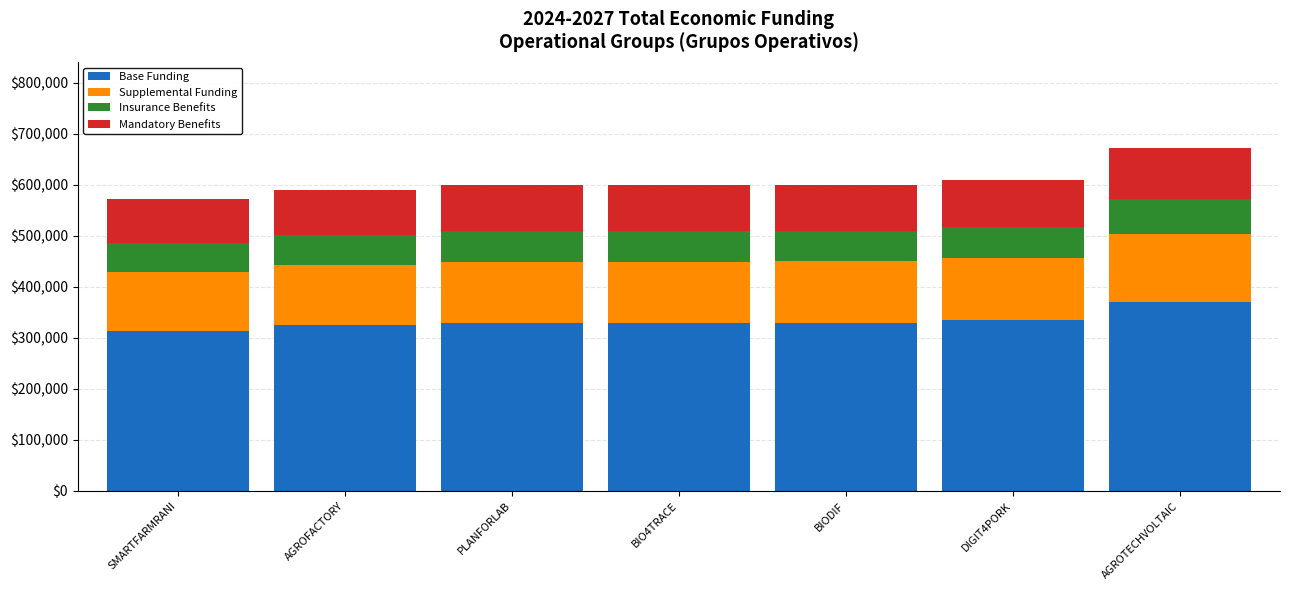

At which category is the sum across all series the highest?

AGROTECHVOLTAIC